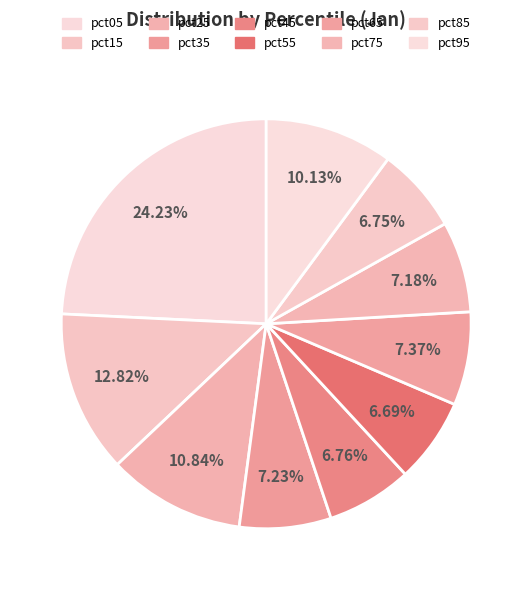

Count the number of slices in the pie.

10